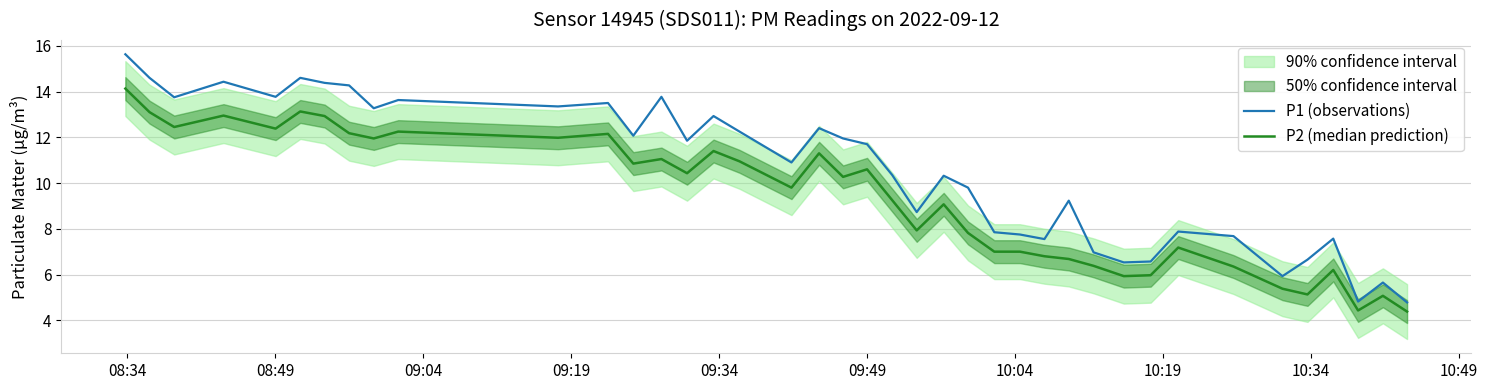

True or false: P2 (median prediction) and P1 (observations) intersect in this chart.

False